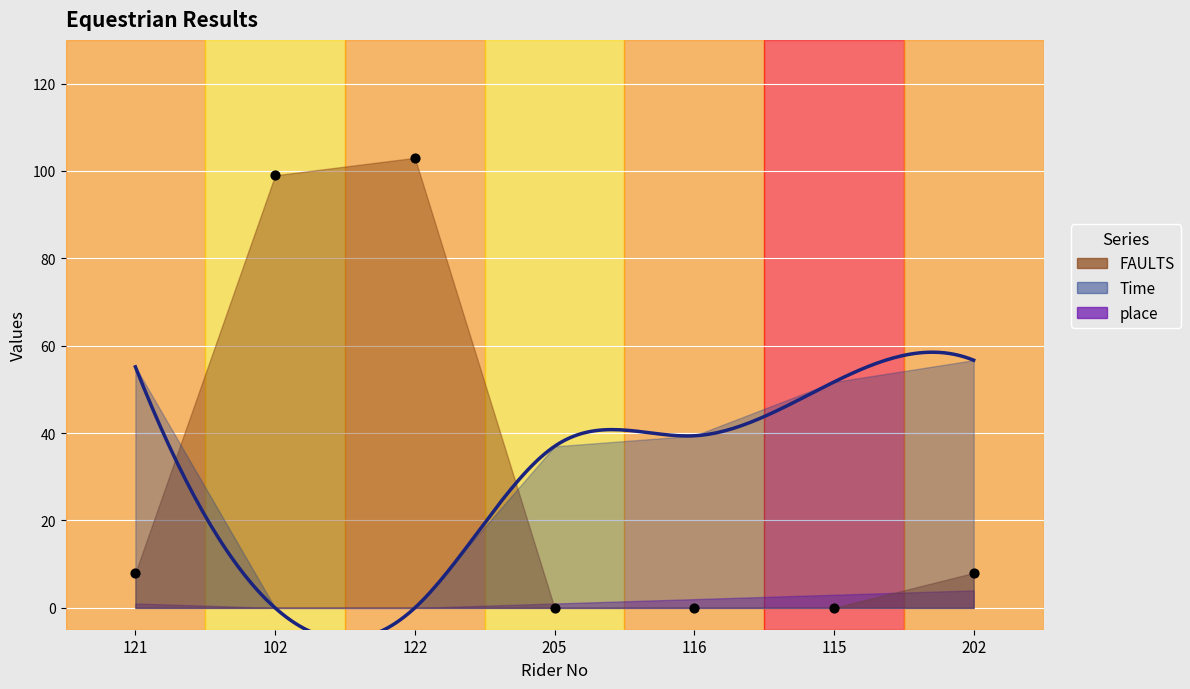

Which series has the largest total across all categories?

Time